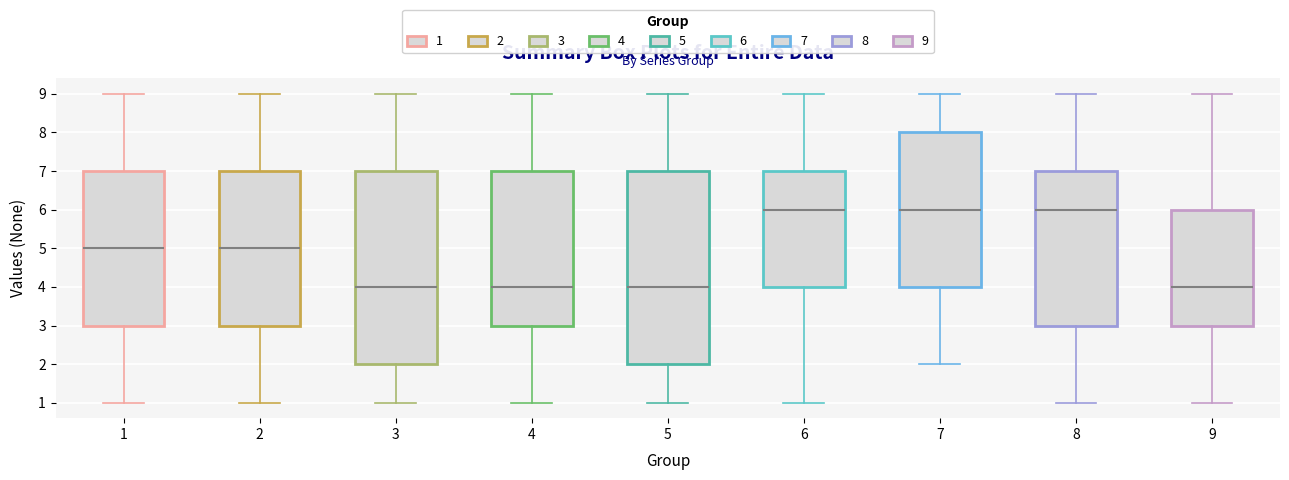

Reading left to right, transcribe this box plot: for each box, give where its median line is, the range the box spans, and where its two whiskers end, as read against the y-axis. The values are not printed on the chart, so give them approximately, as read against the axis.

1: median 5, box 3 to 7, whiskers 1 to 9
2: median 5, box 3 to 7, whiskers 1 to 9
3: median 4, box 2 to 7, whiskers 1 to 9
4: median 4, box 3 to 7, whiskers 1 to 9
5: median 4, box 2 to 7, whiskers 1 to 9
6: median 6, box 4 to 7, whiskers 1 to 9
7: median 6, box 4 to 8, whiskers 2 to 9
8: median 6, box 3 to 7, whiskers 1 to 9
9: median 4, box 3 to 6, whiskers 1 to 9